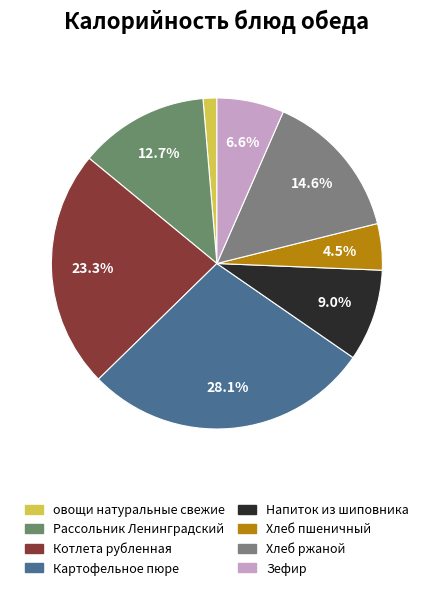

How many slices are in this pie chart?

8